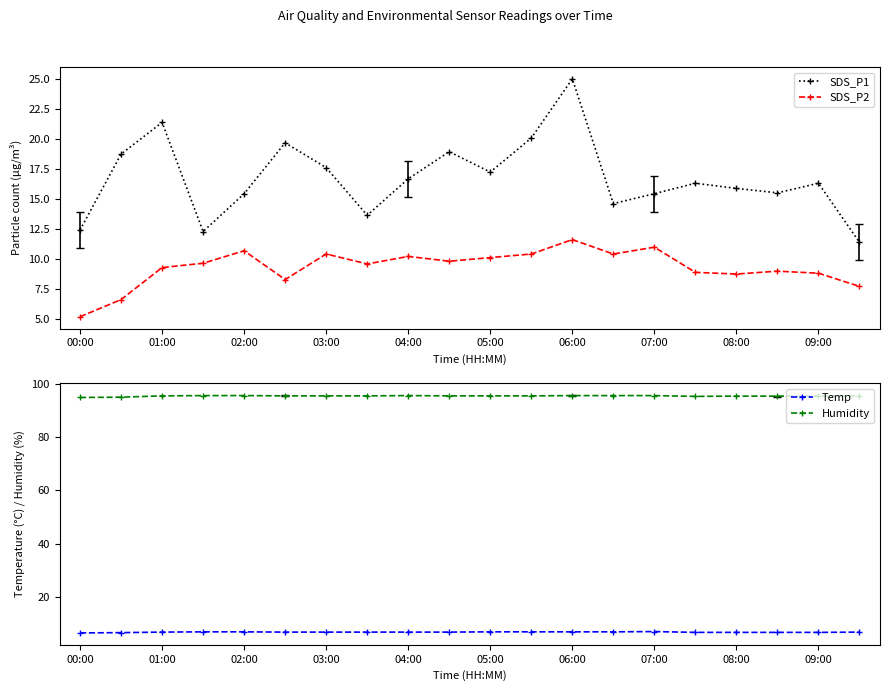

In Humidity, how many points are lower than both neighbors (excluding endpoints)?

1